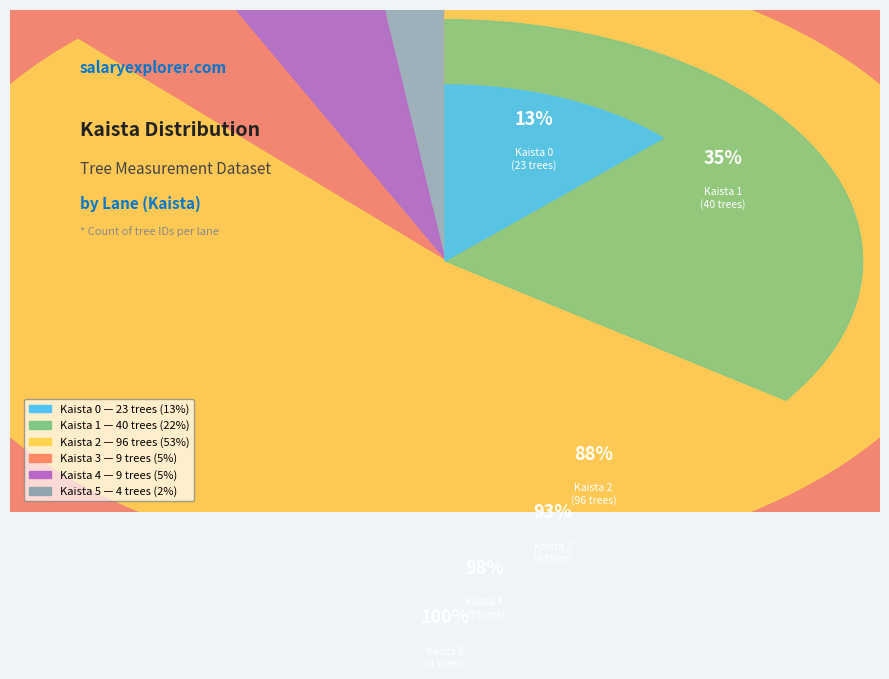

To the nearest percent, what is the difference between the 5 and 3 slice percentages?

3%